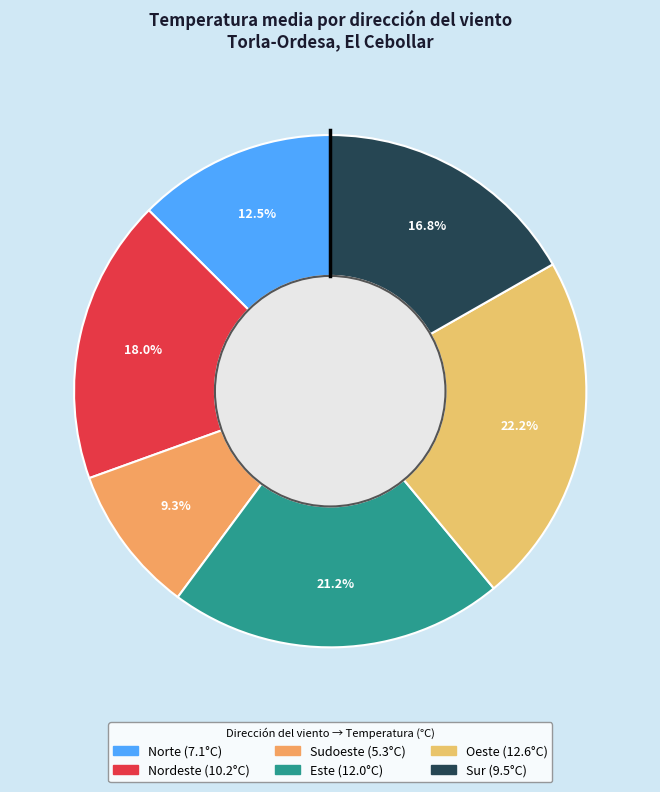

Rank the categories by value from lowest to highest.

Sudoeste, Norte, Sur, Nordeste, Este, Oeste